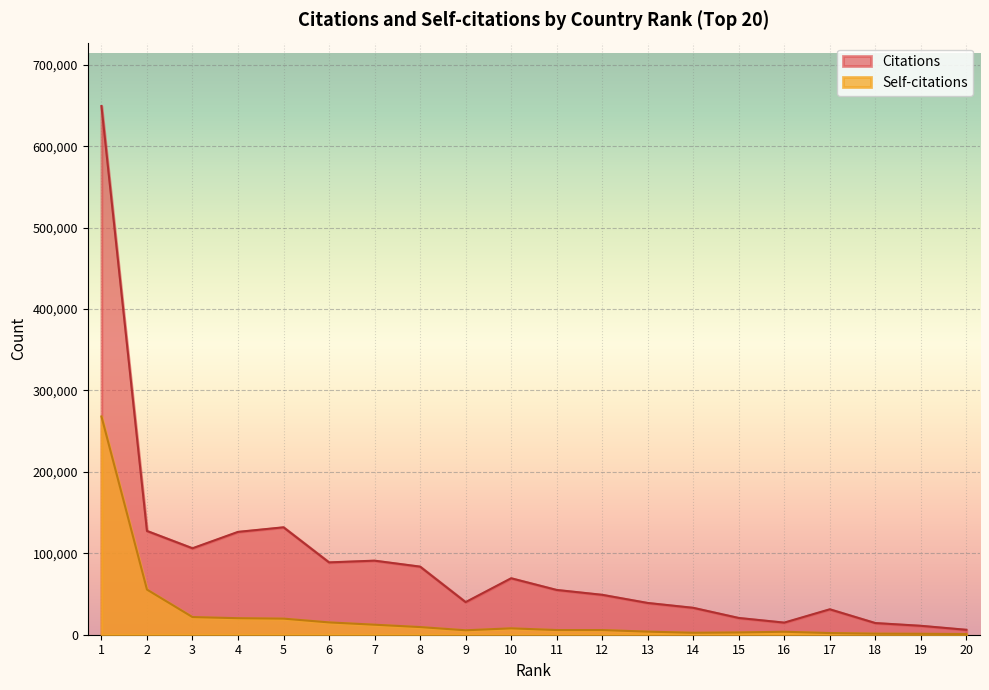

Is it true that Self-citations equals 3951 at 14?

False